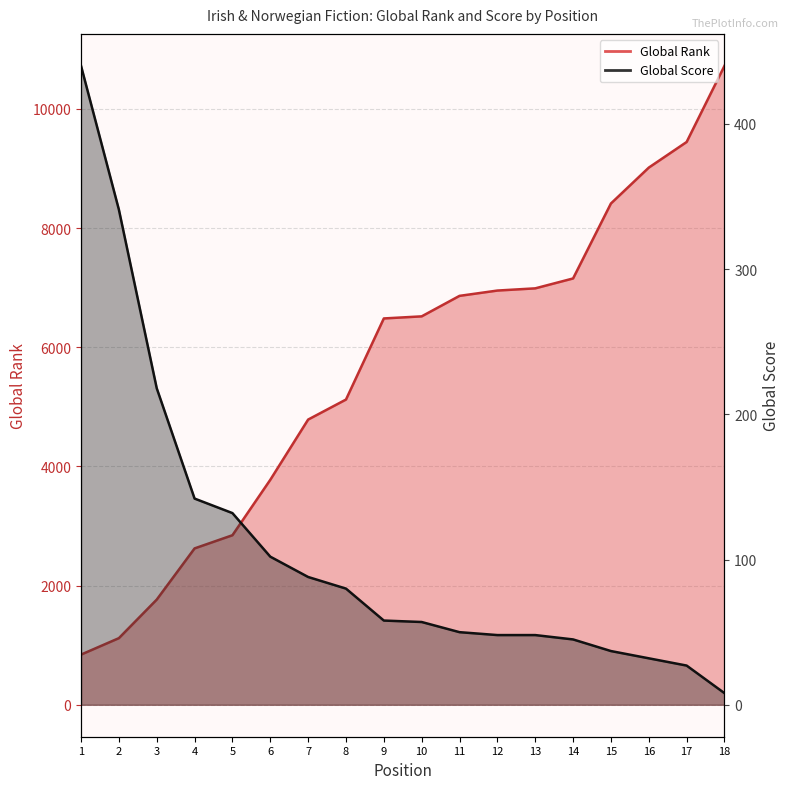

True or false: Global Score and Global Rank cross at least once.

False